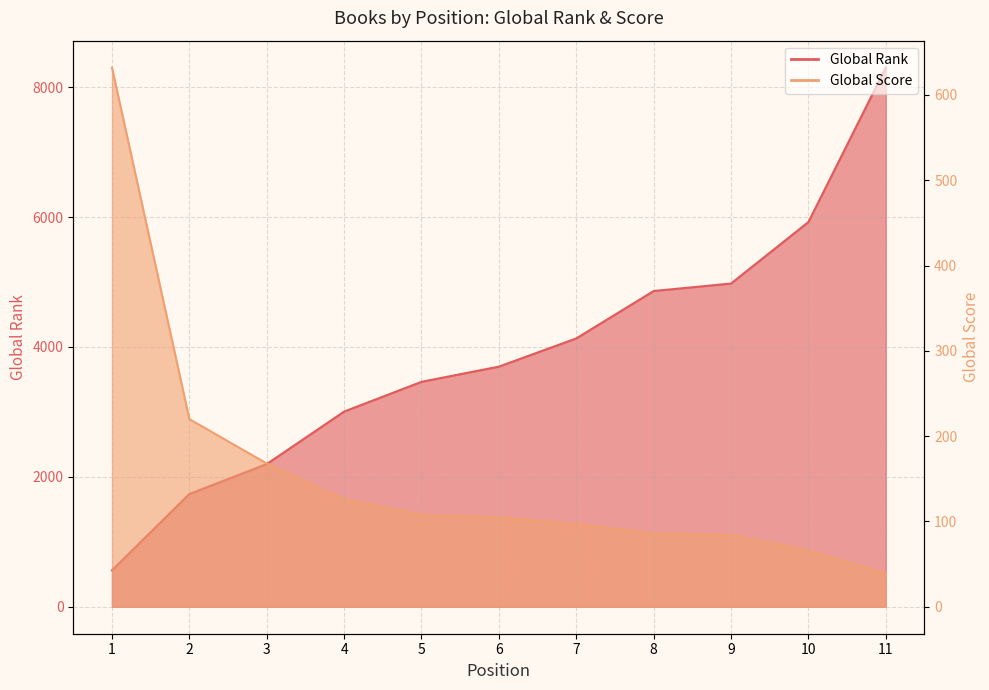

Which category has the highest value across all series?

11